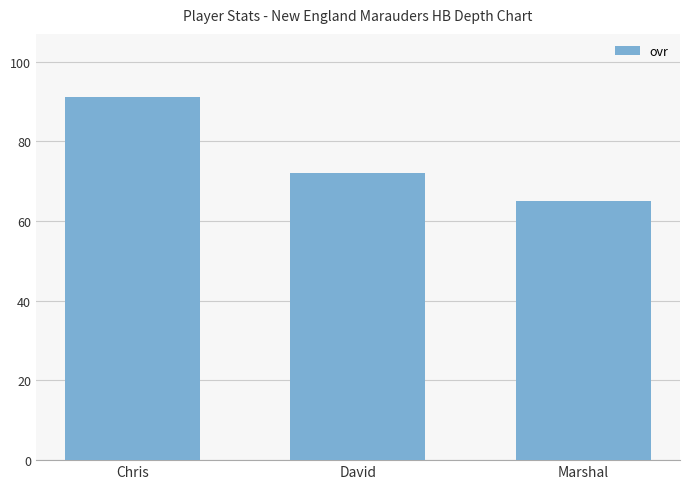

Reading right to left, list all the values displayed in this chart.

65	72	91